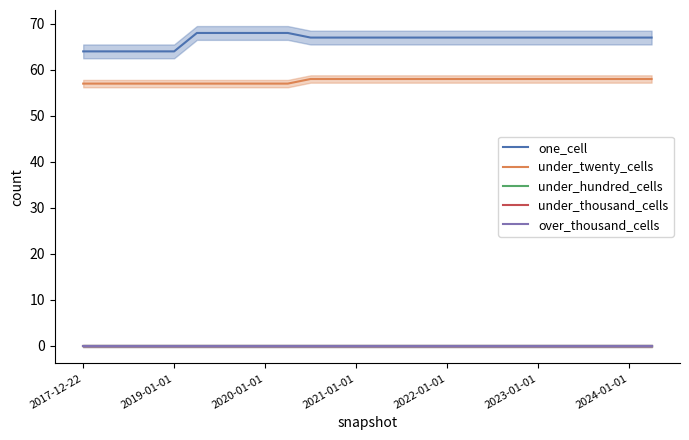

List the series in order of their peak value, highest first.

one_cell, under_twenty_cells, under_hundred_cells, under_thousand_cells, over_thousand_cells